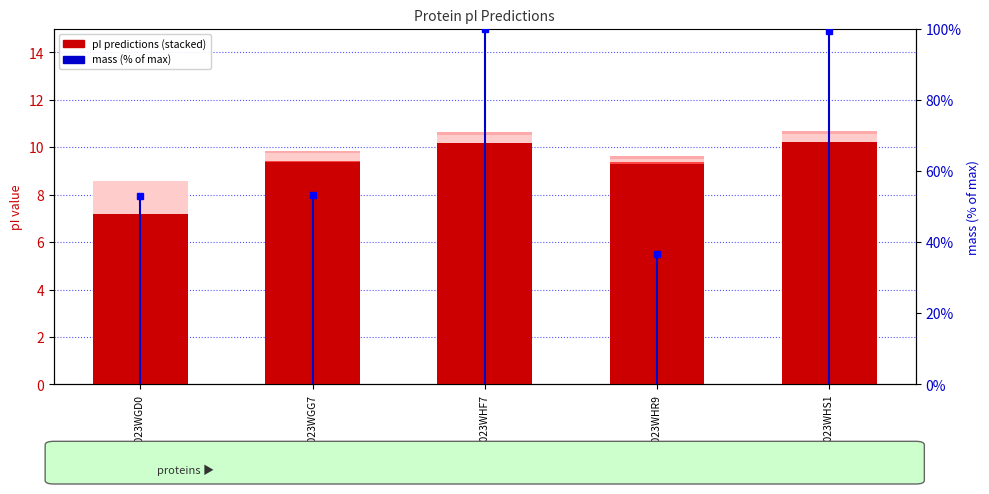

What position from the left is A0A023WGG7?

2